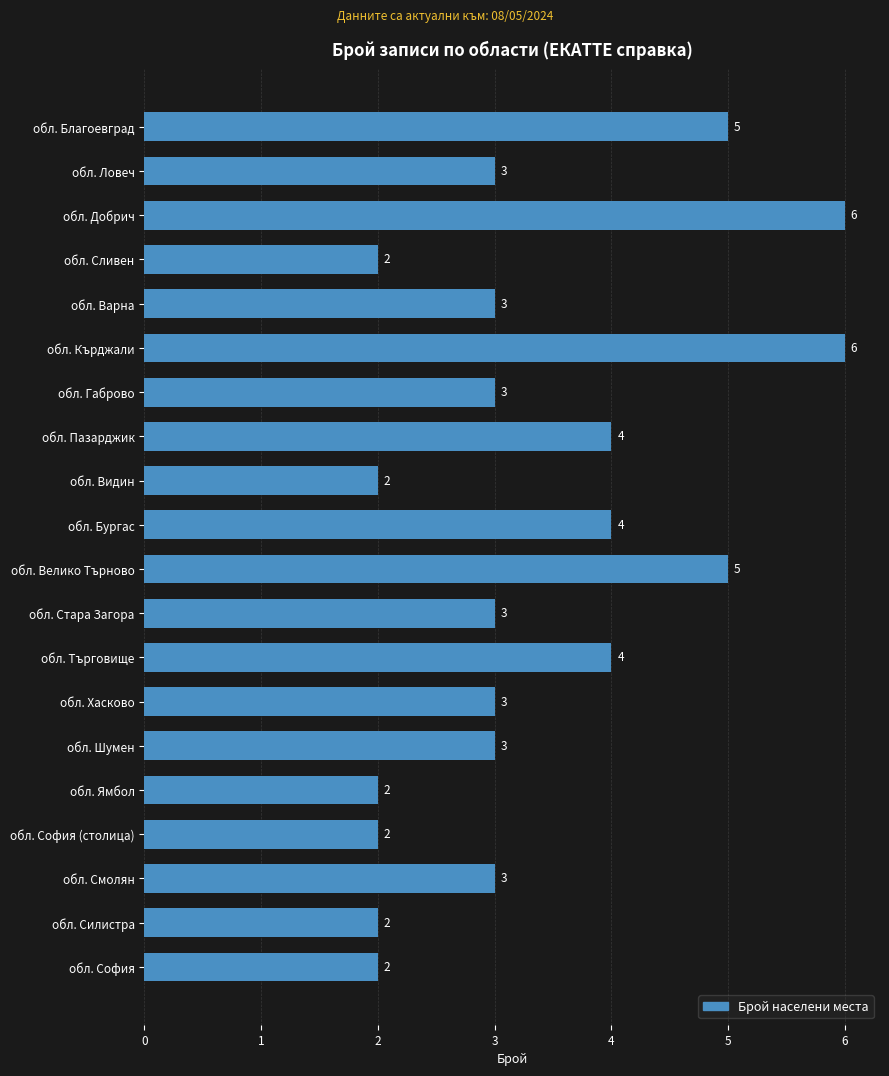

Between обл. Смолян and обл. София, which is larger?

обл. Смолян